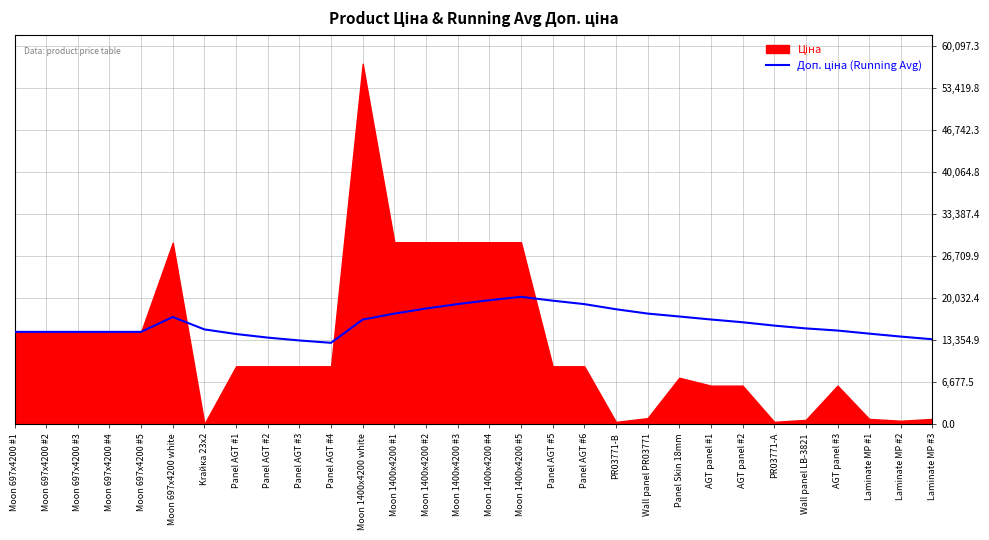

What is the average value?

16093.1